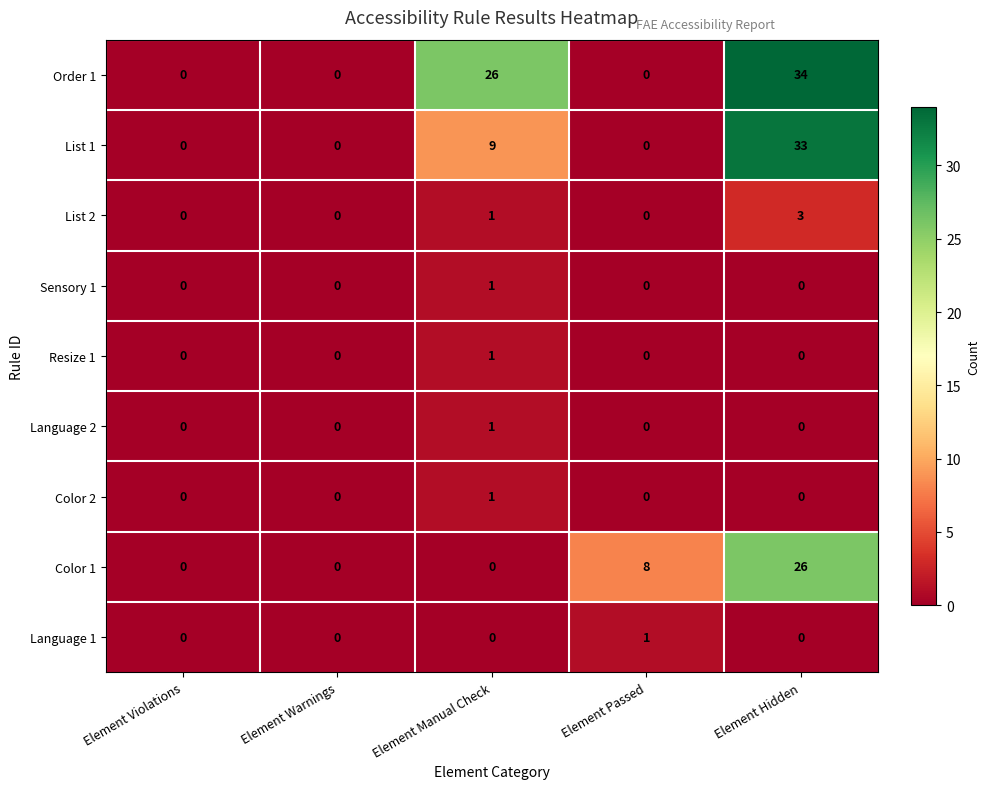

What is the sum of all List 1 values?

42